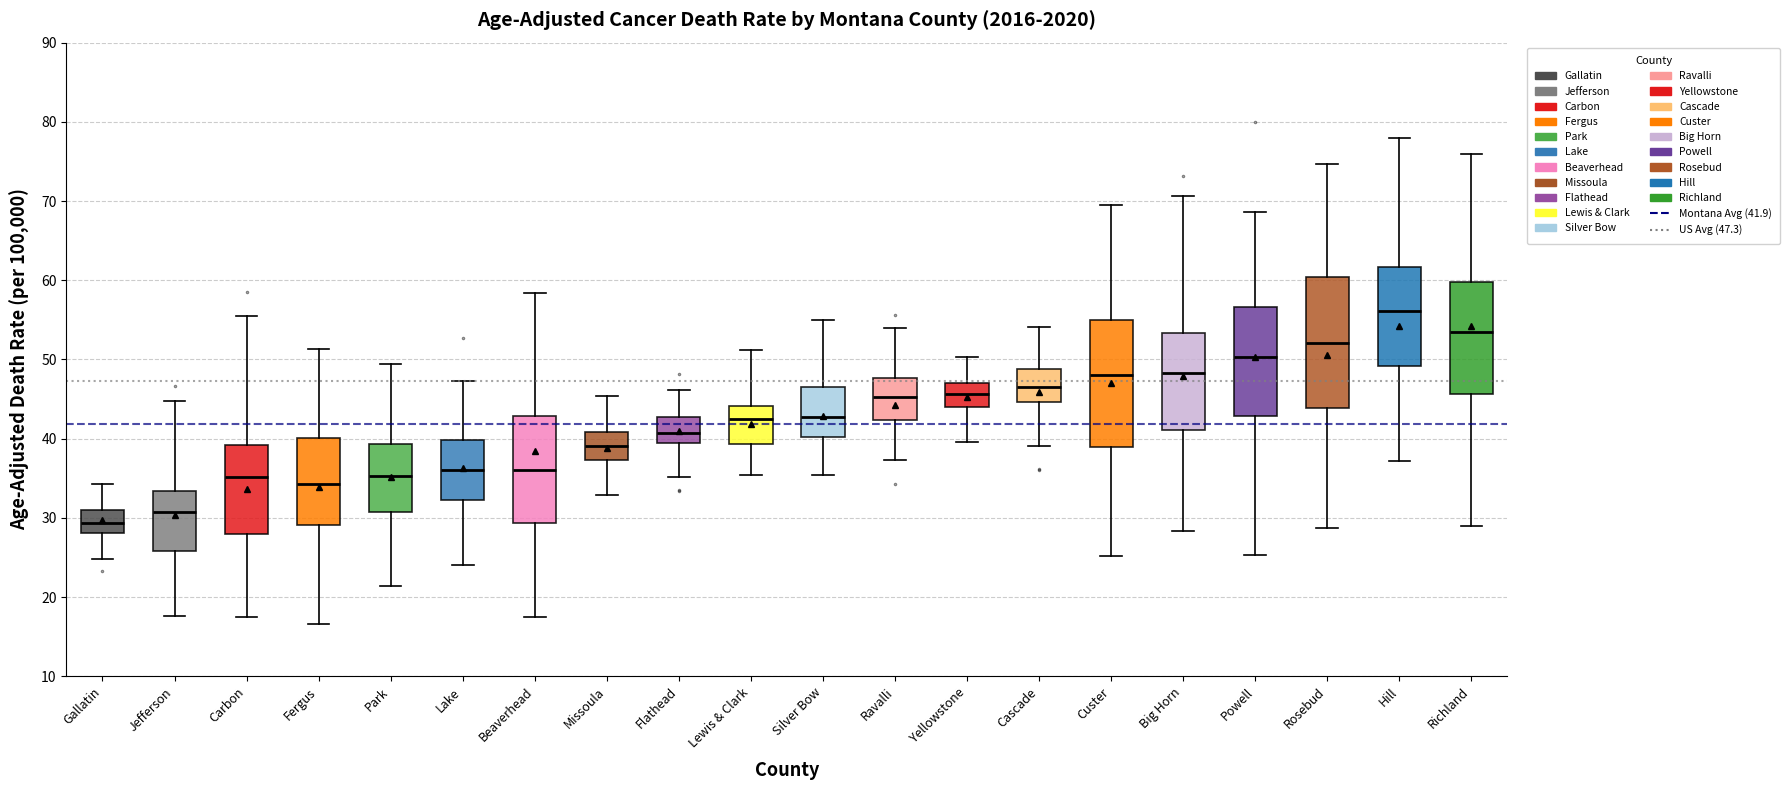

Reading left to right, transcribe this box plot: for each box, give where its median line is, the range the box spans, and where its two whiskers end, as read against the y-axis. The values are not printed on the chart, so give them approximately, as read against the axis.

Gallatin: median 29, box 28 to 31, whiskers 25 to 34
Jefferson: median 31, box 26 to 33, whiskers 18 to 45
Carbon: median 35, box 28 to 39, whiskers 17 to 55
Fergus: median 34, box 29 to 40, whiskers 17 to 51
Park: median 35, box 31 to 39, whiskers 21 to 49
Lake: median 36, box 32 to 40, whiskers 24 to 47
Beaverhead: median 36, box 29 to 43, whiskers 17 to 58
Missoula: median 39, box 37 to 41, whiskers 33 to 45
Flathead: median 41, box 39 to 43, whiskers 35 to 46
Lewis & Clark: median 42, box 39 to 44, whiskers 35 to 51
Silver Bow: median 43, box 40 to 46, whiskers 35 to 55
Ravalli: median 45, box 42 to 48, whiskers 37 to 54
Yellowstone: median 46, box 44 to 47, whiskers 40 to 50
Cascade: median 46, box 45 to 49, whiskers 39 to 54
Custer: median 48, box 39 to 55, whiskers 25 to 70
Big Horn: median 48, box 41 to 53, whiskers 28 to 71
Powell: median 50, box 43 to 57, whiskers 25 to 69
Rosebud: median 52, box 44 to 60, whiskers 29 to 75
Hill: median 56, box 49 to 62, whiskers 37 to 78
Richland: median 53, box 46 to 60, whiskers 29 to 76